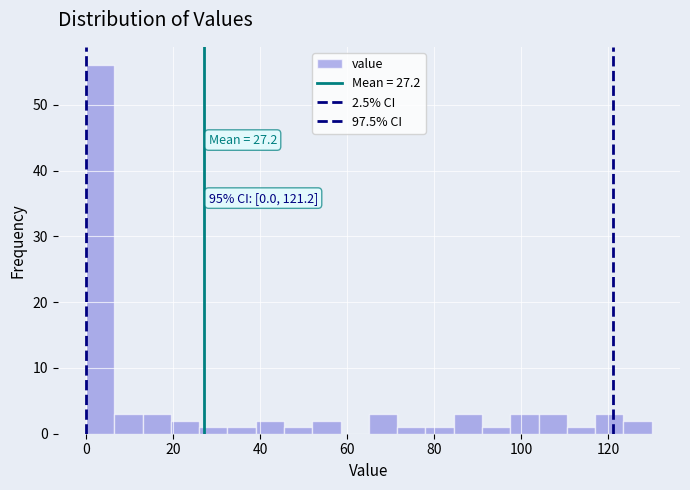

Read against the x-axis, roughly where is the centre of the tallest bar?

4